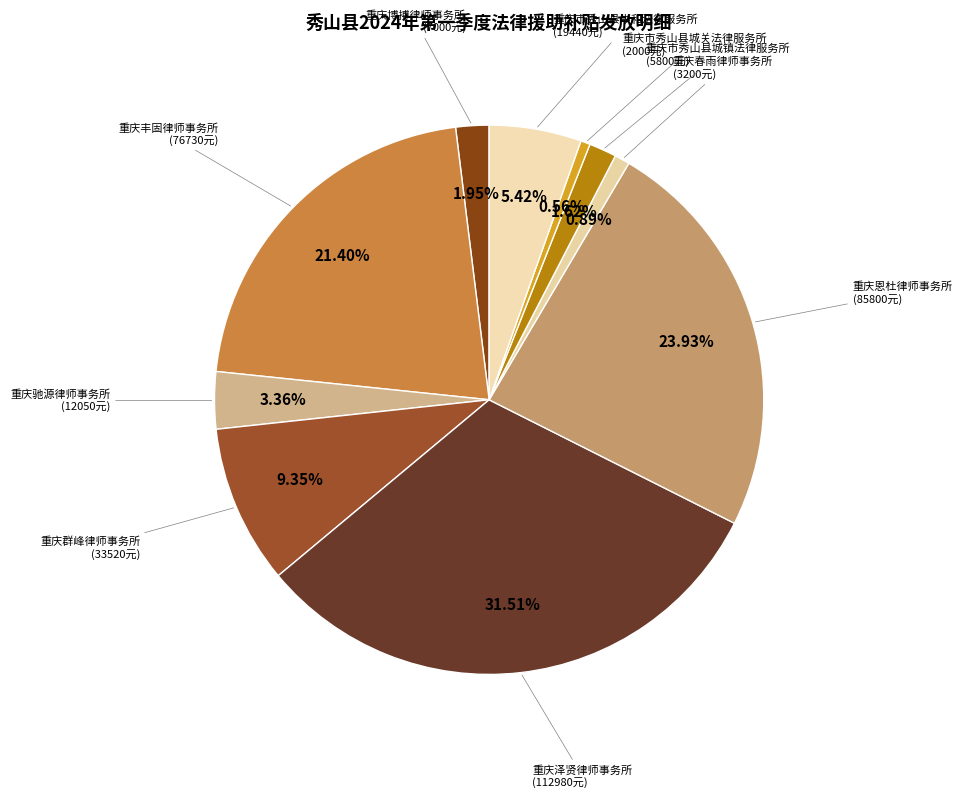

To the nearest percent, what is the combined percentage of 重庆群峰律师事务所 and 重庆博搏律师事务所?

11%